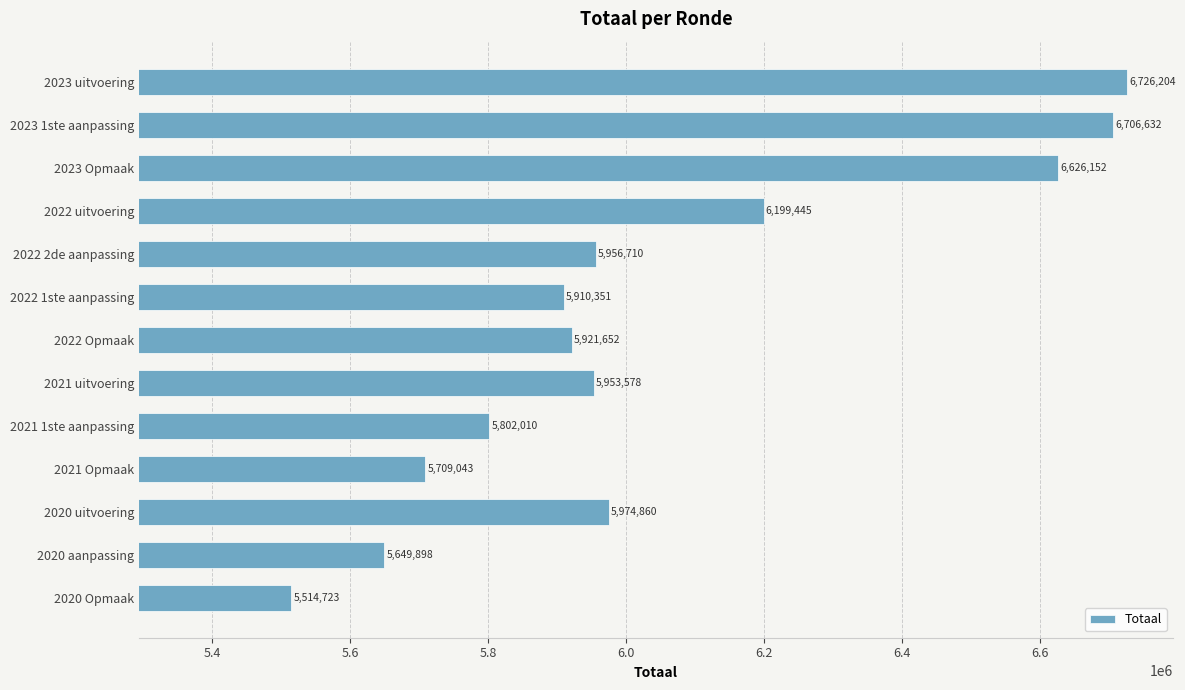

Where is the data nearest to the value 6120463?

2022 uitvoering